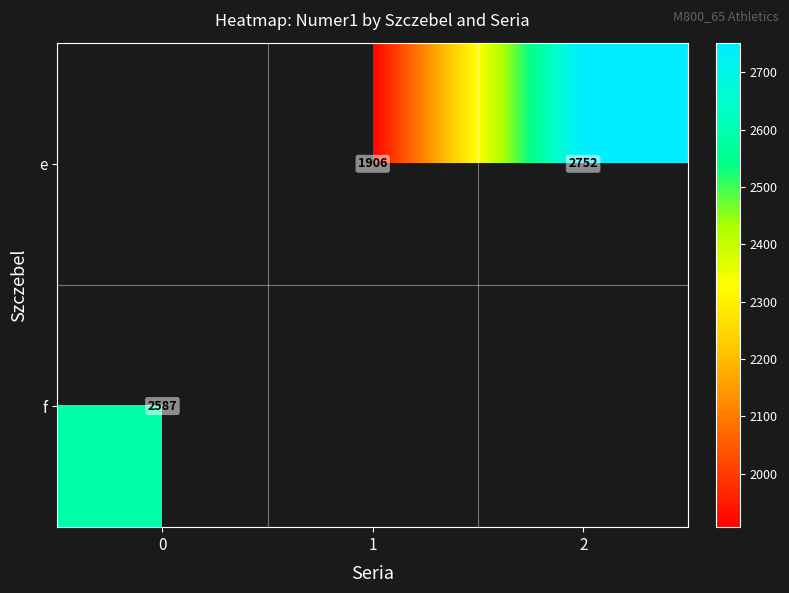

Is the value of f at 0 greater than the value of e at 2?

No